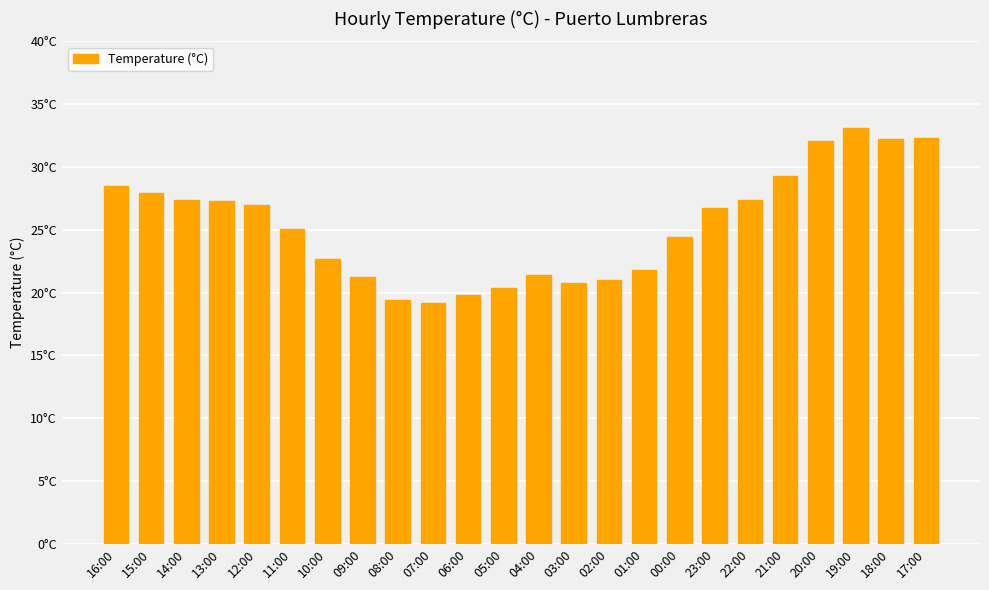

Does the chart contain stacked bars?

No